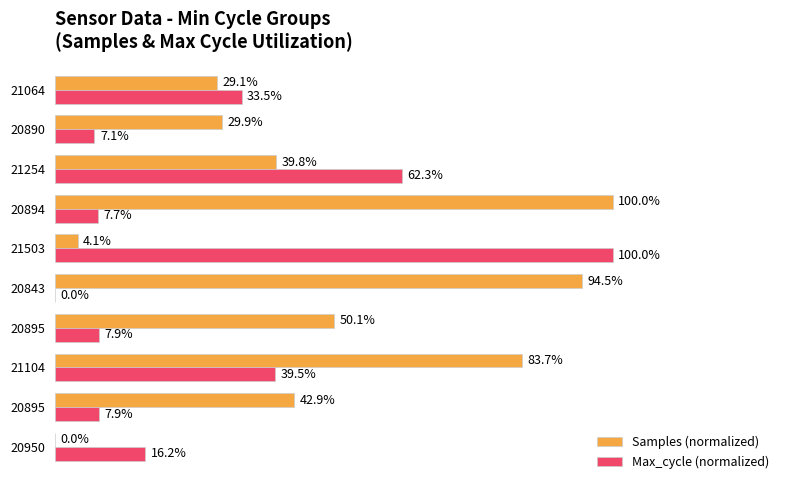

Reading left to right, what are all the values shown in this chart?

Samples (normalized): 0.0	42.9	83.7	50.1	94.5	4.1	100.0	39.8	29.9	29.1
Max_cycle (normalized): 16.2	7.9	39.5	7.9	0.0	100.0	7.7	62.3	7.1	33.5